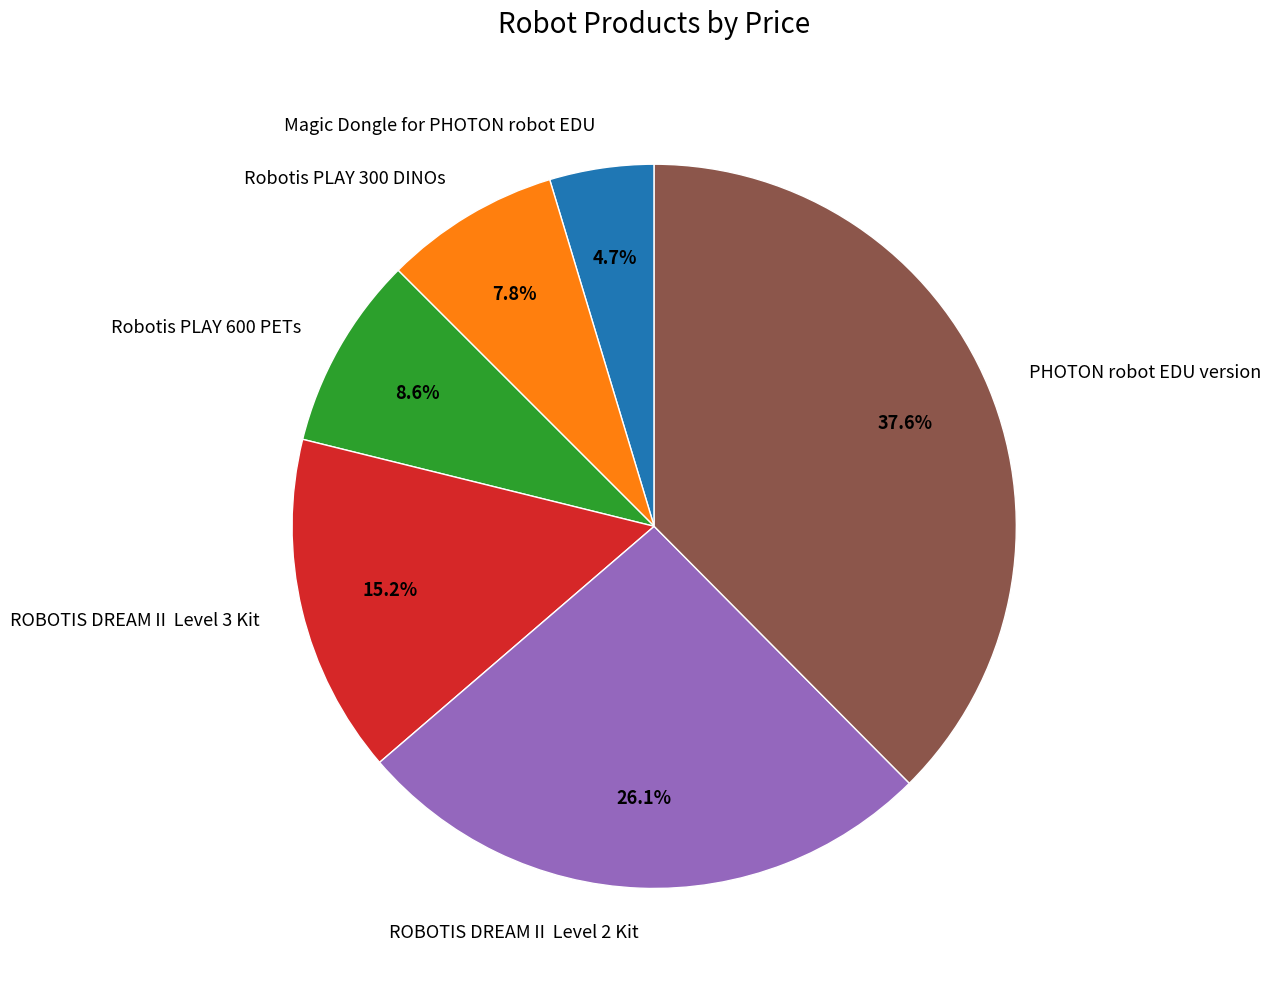

What is the ratio of the value at ROBOTIS DREAMⅡ Level 2 Kit to the value at Robotis PLAY 600 PETs?

3.0